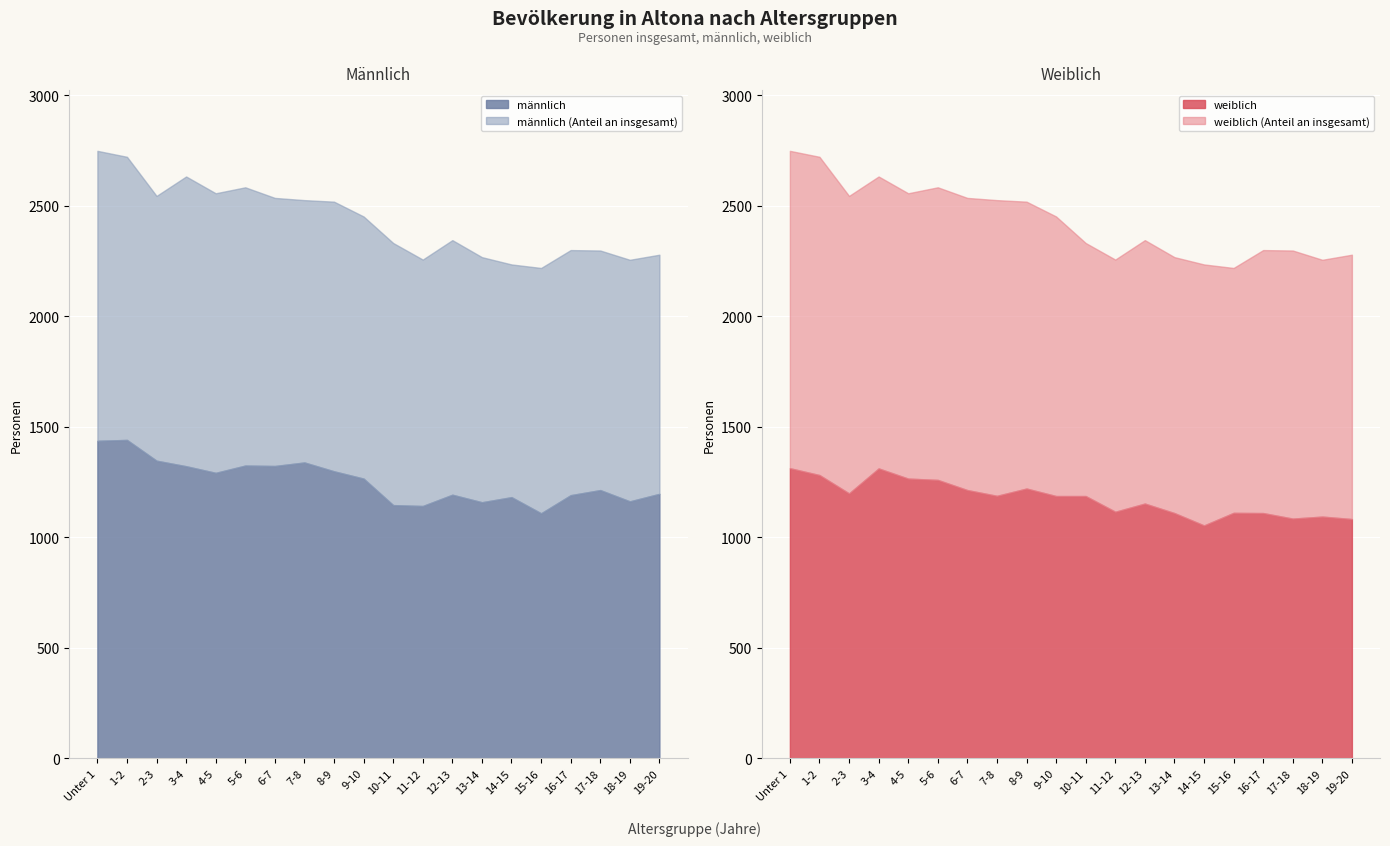

What position from the right is 19-20?

1